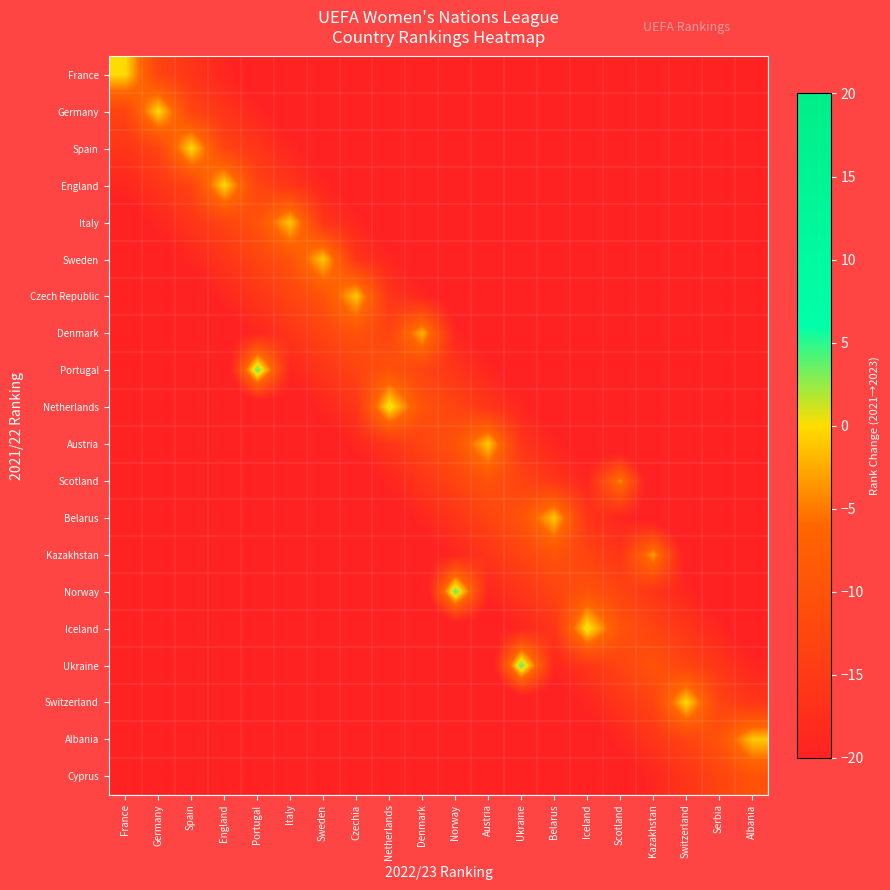

Reading right to left, extract all data points from this chart.

France: Albania=-67	Serbia=-64	Switzerland=-61	Kazakhstan=-58	Scotland=-55	Iceland=-52	Belarus=-49	Ukraine=-46	Austria=-43	Norway=-40	Denmark=-37	Netherlands=-34	Czechia=-31	Sweden=-28	Italy=-25	Portugal=-22	England=-19	Spain=-16	Germany=-13	France=0
Germany: Albania=-64	Serbia=-61	Switzerland=-58	Kazakhstan=-55	Scotland=-52	Iceland=-49	Belarus=-46	Ukraine=-43	Austria=-40	Norway=-37	Denmark=-34	Netherlands=-31	Czechia=-28	Sweden=-25	Italy=-22	Portugal=-19	England=-16	Spain=-13	Germany=0	France=-13
Spain: Albania=-61	Serbia=-58	Switzerland=-55	Kazakhstan=-52	Scotland=-49	Iceland=-46	Belarus=-43	Ukraine=-40	Austria=-37	Norway=-34	Denmark=-31	Netherlands=-28	Czechia=-25	Sweden=-22	Italy=-19	Portugal=-16	England=-13	Spain=0	Germany=-13	France=-16
England: Albania=-58	Serbia=-55	Switzerland=-52	Kazakhstan=-49	Scotland=-46	Iceland=-43	Belarus=-40	Ukraine=-37	Austria=-34	Norway=-31	Denmark=-28	Netherlands=-25	Czechia=-22	Sweden=-19	Italy=-16	Portugal=-13	England=0	Spain=-13	Germany=-16	France=-19
Italy: Albania=-55	Serbia=-52	Switzerland=-49	Kazakhstan=-46	Scotland=-43	Iceland=-40	Belarus=-37	Ukraine=-34	Austria=-31	Norway=-28	Denmark=-25	Netherlands=-22	Czechia=-19	Sweden=-16	Italy=-1	Portugal=-10	England=-13	Spain=-16	Germany=-19	France=-22
Sweden: Albania=-52	Serbia=-49	Switzerland=-46	Kazakhstan=-43	Scotland=-40	Iceland=-37	Belarus=-34	Ukraine=-31	Austria=-28	Norway=-25	Denmark=-22	Netherlands=-19	Czechia=-16	Sweden=-1	Italy=-10	Portugal=-13	England=-16	Spain=-19	Germany=-22	France=-25
Czech Republic: Albania=-49	Serbia=-46	Switzerland=-43	Kazakhstan=-40	Scotland=-37	Iceland=-34	Belarus=-31	Ukraine=-28	Austria=-25	Norway=-22	Denmark=-19	Netherlands=-16	Czechia=-1	Sweden=-10	Italy=-13	Portugal=-16	England=-19	Spain=-22	Germany=-25	France=-28
Denmark: Albania=-46	Serbia=-43	Switzerland=-40	Kazakhstan=-37	Scotland=-34	Iceland=-31	Belarus=-28	Ukraine=-25	Austria=-22	Norway=-19	Denmark=-2	Netherlands=-13	Czechia=-10	Sweden=-13	Italy=-16	Portugal=-19	England=-22	Spain=-25	Germany=-28	France=-31
Portugal: Albania=-43	Serbia=-40	Switzerland=-37	Kazakhstan=-34	Scotland=-31	Iceland=-28	Belarus=-25	Ukraine=-22	Austria=-19	Norway=-16	Denmark=-13	Netherlands=-10	Czechia=-13	Sweden=-16	Italy=-19	Portugal=4	England=-25	Spain=-28	Germany=-31	France=-34
Netherlands: Albania=-40	Serbia=-37	Switzerland=-34	Kazakhstan=-31	Scotland=-28	Iceland=-25	Belarus=-22	Ukraine=-19	Austria=-16	Norway=-13	Denmark=-10	Netherlands=1	Czechia=-16	Sweden=-19	Italy=-22	Portugal=-25	England=-28	Spain=-31	Germany=-34	France=-37
Austria: Albania=-37	Serbia=-34	Switzerland=-31	Kazakhstan=-28	Scotland=-25	Iceland=-22	Belarus=-19	Ukraine=-16	Austria=-1	Norway=-10	Denmark=-13	Netherlands=-16	Czechia=-19	Sweden=-22	Italy=-25	Portugal=-28	England=-31	Spain=-34	Germany=-37	France=-40
Scotland: Albania=-34	Serbia=-31	Switzerland=-28	Kazakhstan=-25	Scotland=-4	Iceland=-19	Belarus=-16	Ukraine=-13	Austria=-10	Norway=-13	Denmark=-16	Netherlands=-19	Czechia=-22	Sweden=-25	Italy=-28	Portugal=-31	England=-34	Spain=-37	Germany=-40	France=-43
Belarus: Albania=-31	Serbia=-28	Switzerland=-25	Kazakhstan=-22	Scotland=-19	Iceland=-16	Belarus=-1	Ukraine=-10	Austria=-13	Norway=-16	Denmark=-19	Netherlands=-22	Czechia=-25	Sweden=-28	Italy=-31	Portugal=-34	England=-37	Spain=-40	Germany=-43	France=-46
Kazakhstan: Albania=-28	Serbia=-25	Switzerland=-22	Kazakhstan=-3	Scotland=-16	Iceland=-13	Belarus=-10	Ukraine=-13	Austria=-16	Norway=-19	Denmark=-22	Netherlands=-25	Czechia=-28	Sweden=-31	Italy=-34	Portugal=-37	England=-40	Spain=-43	Germany=-46	France=-49
Norway: Albania=-25	Serbia=-22	Switzerland=-19	Kazakhstan=-16	Scotland=-13	Iceland=-10	Belarus=-13	Ukraine=-16	Austria=-19	Norway=4	Denmark=-25	Netherlands=-28	Czechia=-31	Sweden=-34	Italy=-37	Portugal=-40	England=-43	Spain=-46	Germany=-49	France=-52
Iceland: Albania=-22	Serbia=-19	Switzerland=-16	Kazakhstan=-13	Scotland=-10	Iceland=1	Belarus=-16	Ukraine=-19	Austria=-22	Norway=-25	Denmark=-28	Netherlands=-31	Czechia=-34	Sweden=-37	Italy=-40	Portugal=-43	England=-46	Spain=-49	Germany=-52	France=-55
Ukraine: Albania=-19	Serbia=-16	Switzerland=-13	Kazakhstan=-10	Scotland=-13	Iceland=-16	Belarus=-19	Ukraine=4	Austria=-25	Norway=-28	Denmark=-31	Netherlands=-34	Czechia=-37	Sweden=-40	Italy=-43	Portugal=-46	England=-49	Spain=-52	Germany=-55	France=-58
Switzerland: Albania=-16	Serbia=-13	Switzerland=0	Kazakhstan=-13	Scotland=-16	Iceland=-19	Belarus=-22	Ukraine=-25	Austria=-28	Norway=-31	Denmark=-34	Netherlands=-37	Czechia=-40	Sweden=-43	Italy=-46	Portugal=-49	England=-52	Spain=-55	Germany=-58	France=-61
Albania: Albania=-1	Serbia=-10	Switzerland=-13	Kazakhstan=-16	Scotland=-19	Iceland=-22	Belarus=-25	Ukraine=-28	Austria=-31	Norway=-34	Denmark=-37	Netherlands=-40	Czechia=-43	Sweden=-46	Italy=-49	Portugal=-52	England=-55	Spain=-58	Germany=-61	France=-64
Cyprus: Albania=-10	Serbia=-13	Switzerland=-16	Kazakhstan=-19	Scotland=-22	Iceland=-25	Belarus=-28	Ukraine=-31	Austria=-34	Norway=-37	Denmark=-40	Netherlands=-43	Czechia=-46	Sweden=-49	Italy=-52	Portugal=-55	England=-58	Spain=-61	Germany=-64	France=-67